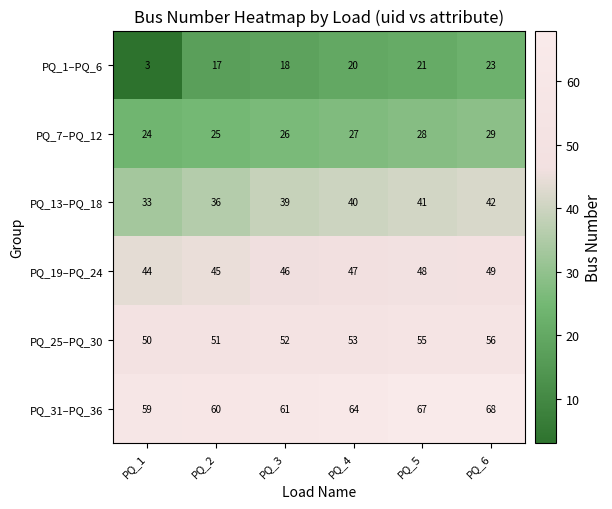

What is the difference between the PQ_31–PQ_36 values at PQ_1 and PQ_5?

8